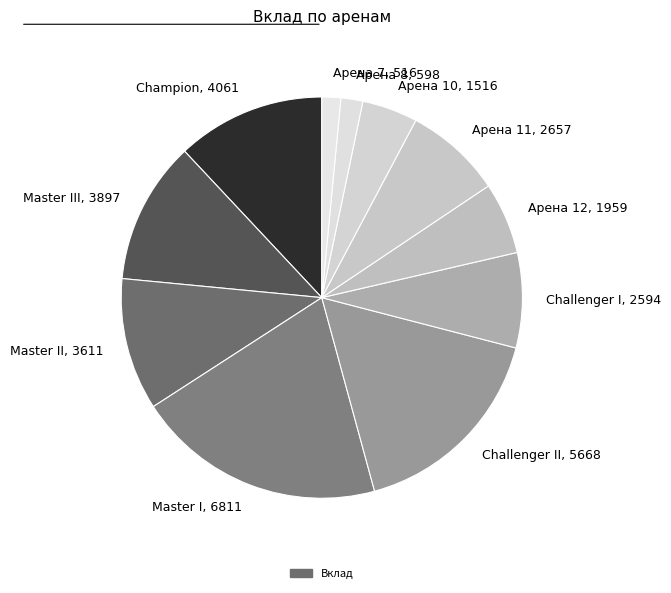

Rank the categories by value from highest to lowest.

Master I, 6811, Challenger II, 5668, Champion, 4061, Master III, 3897, Master II, 3611, Арена 11, 2657, Challenger I, 2594, Арена 12, 1959, Арена 10, 1516, Арена 8, 598, Арена 7, 516